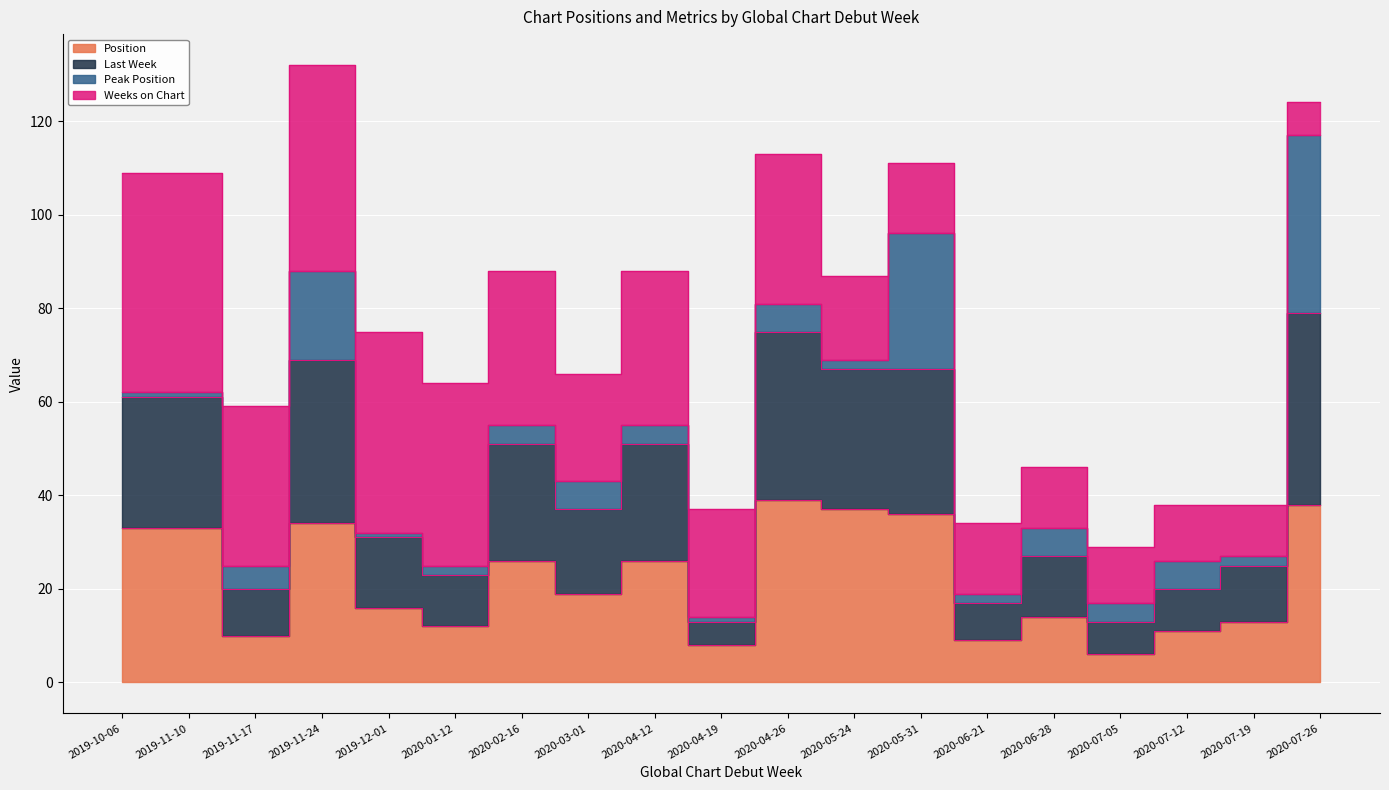

True or false: Last Week and Position intersect in this chart.

False